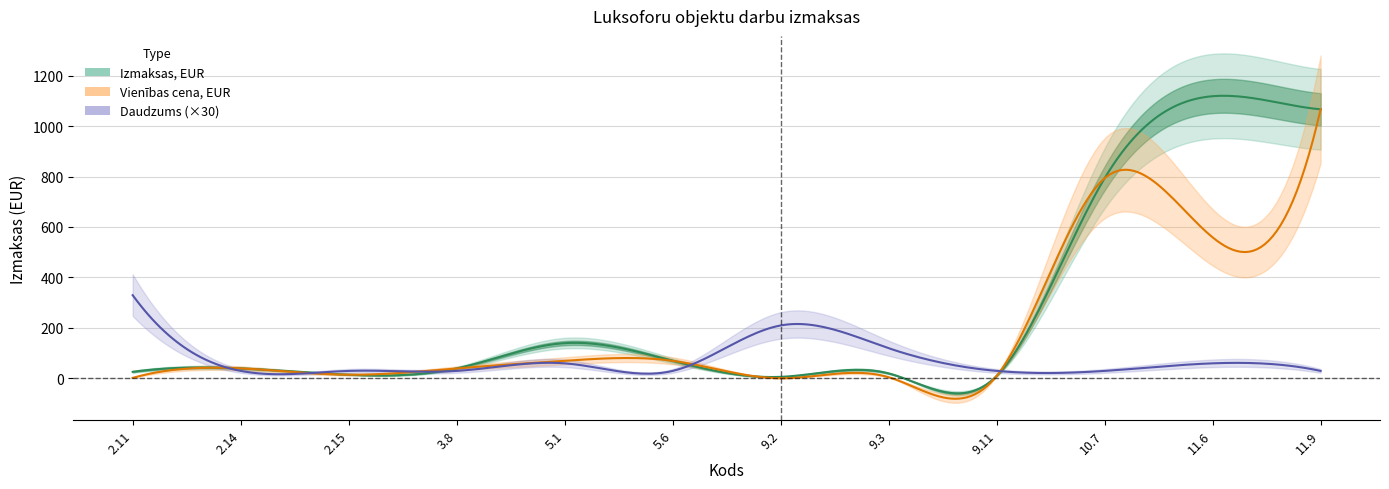

What is the spread (max minus min) of values at 5.6?

69.0